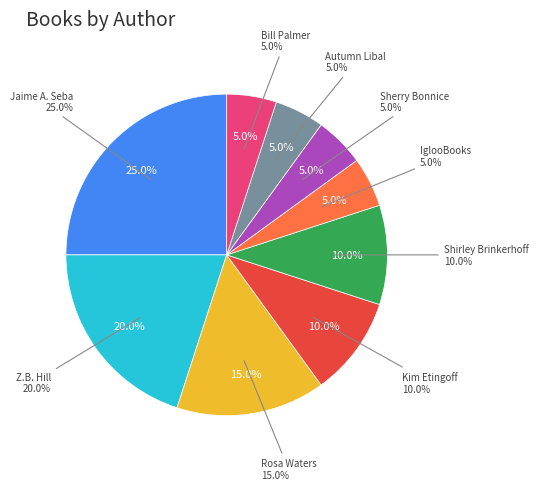

Which has a higher value, IglooBooks or Z.B. Hill?

Z.B. Hill